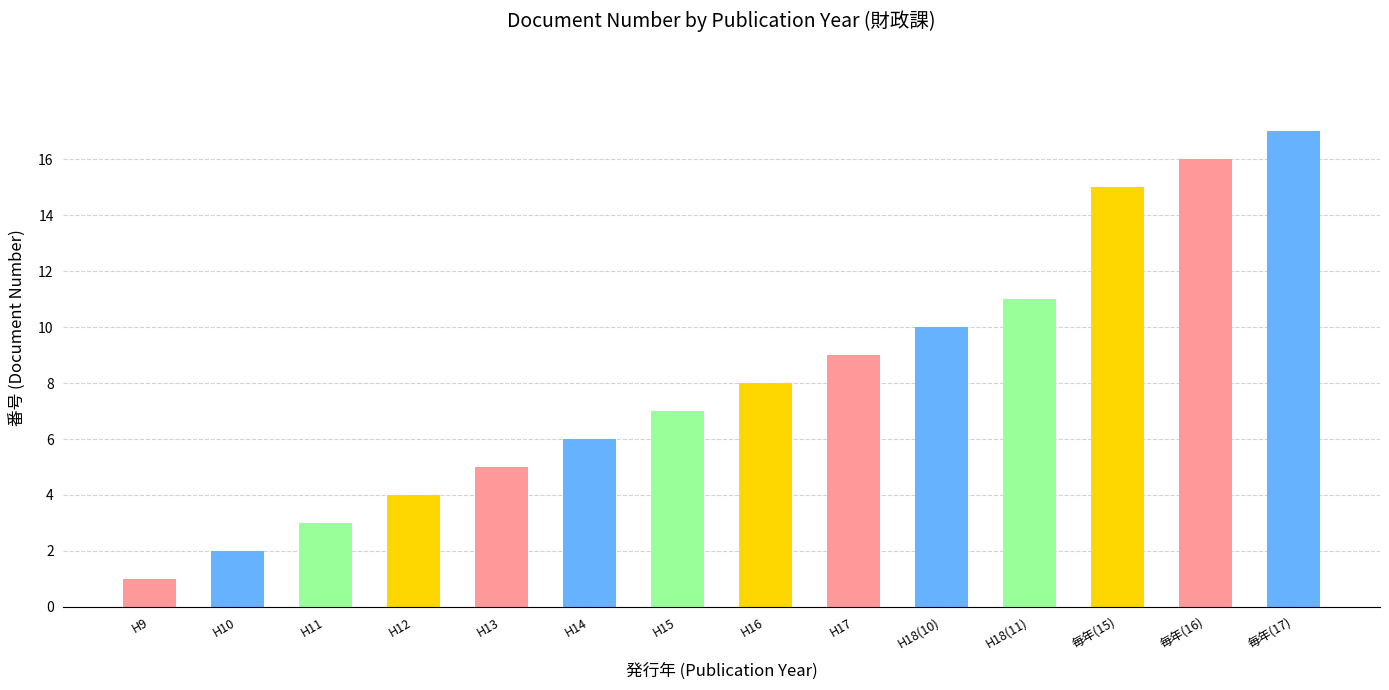

What is the difference between the second highest and second lowest values?

14